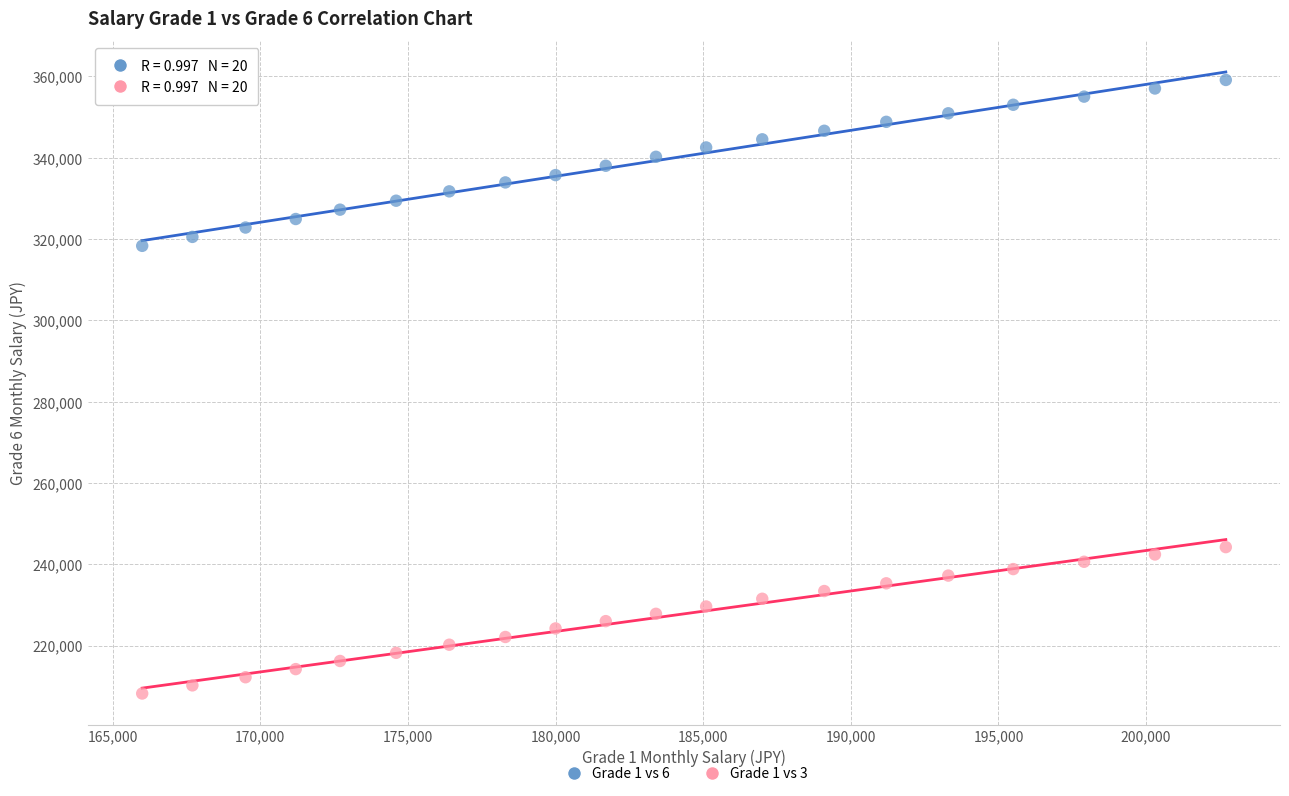

Across all series, what Y value is closest to 283650?

318300